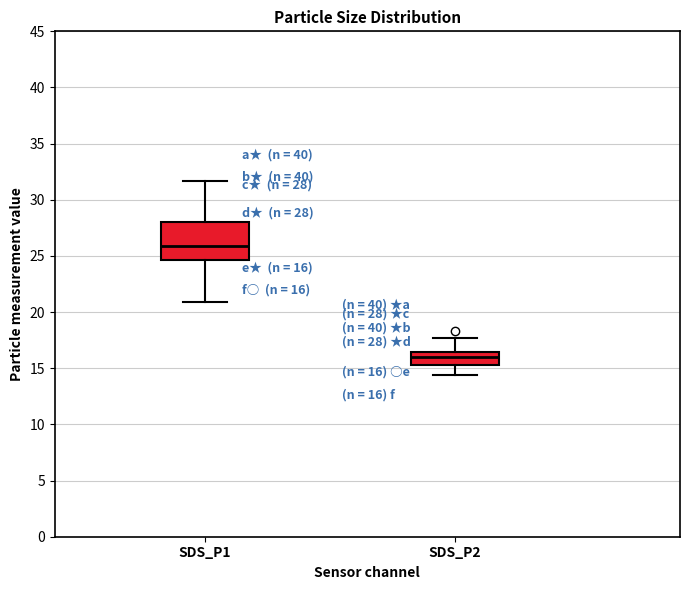

Which box has the highest median line?

SDS_P1